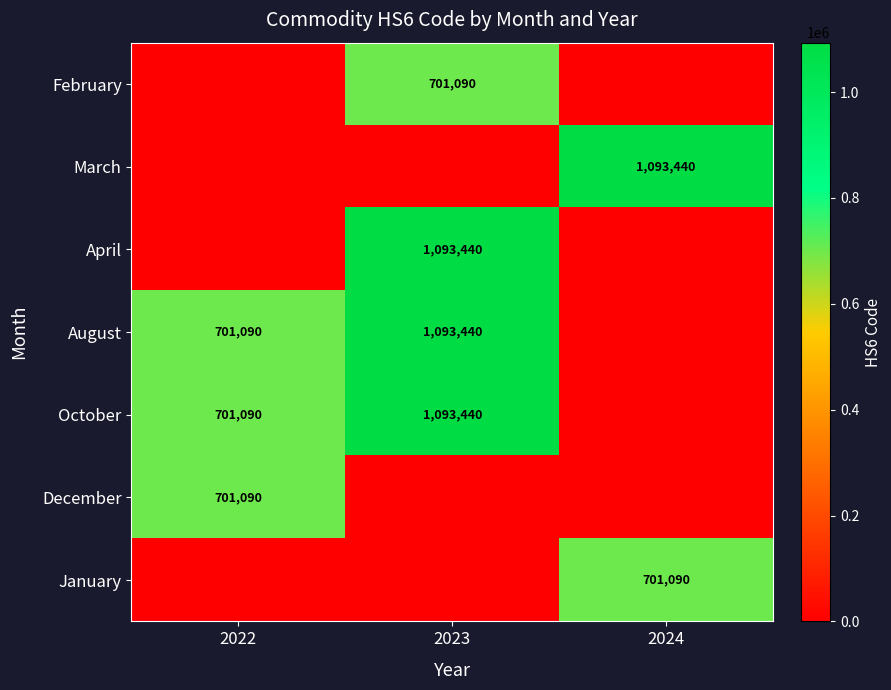

Between 2023 and 2024, which is larger?

2023